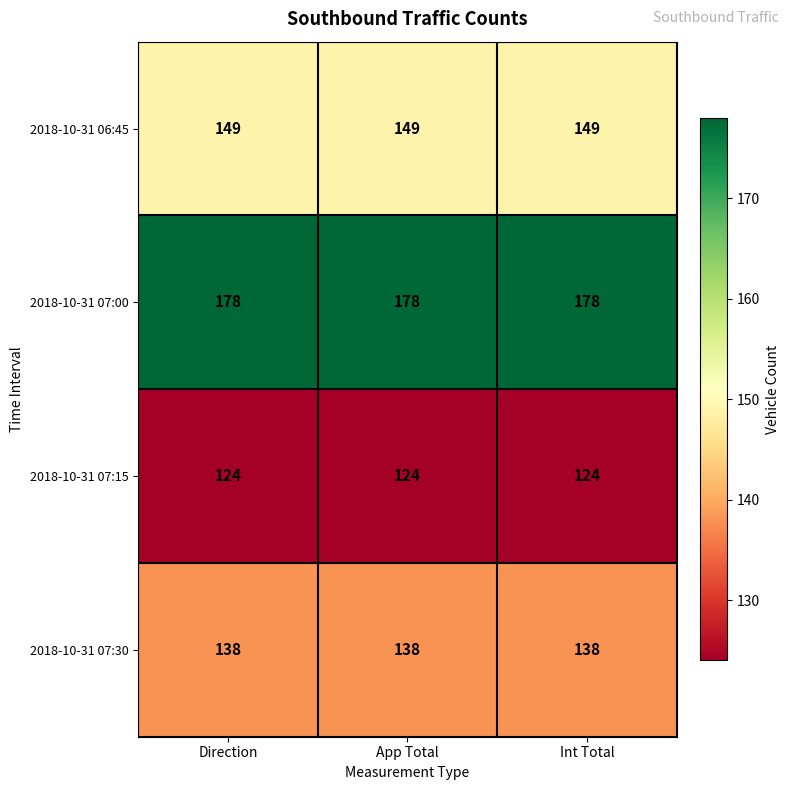

What is the total value across all series at Int Total?

589